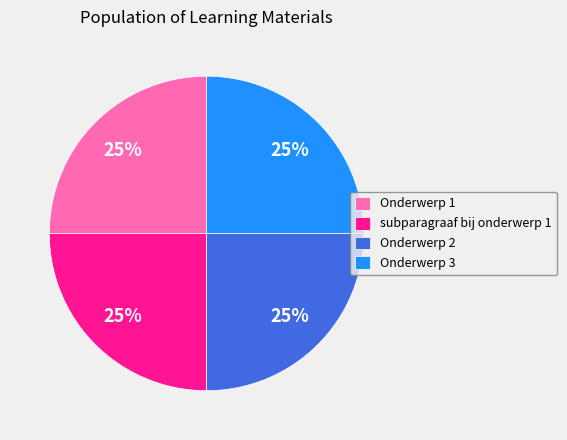

To the nearest percent, what is the average slice percentage?

25%